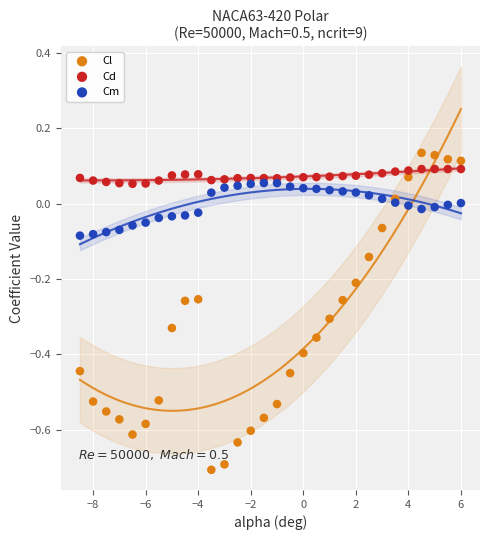

Which series has the largest Y range (max minus min)?

Cl